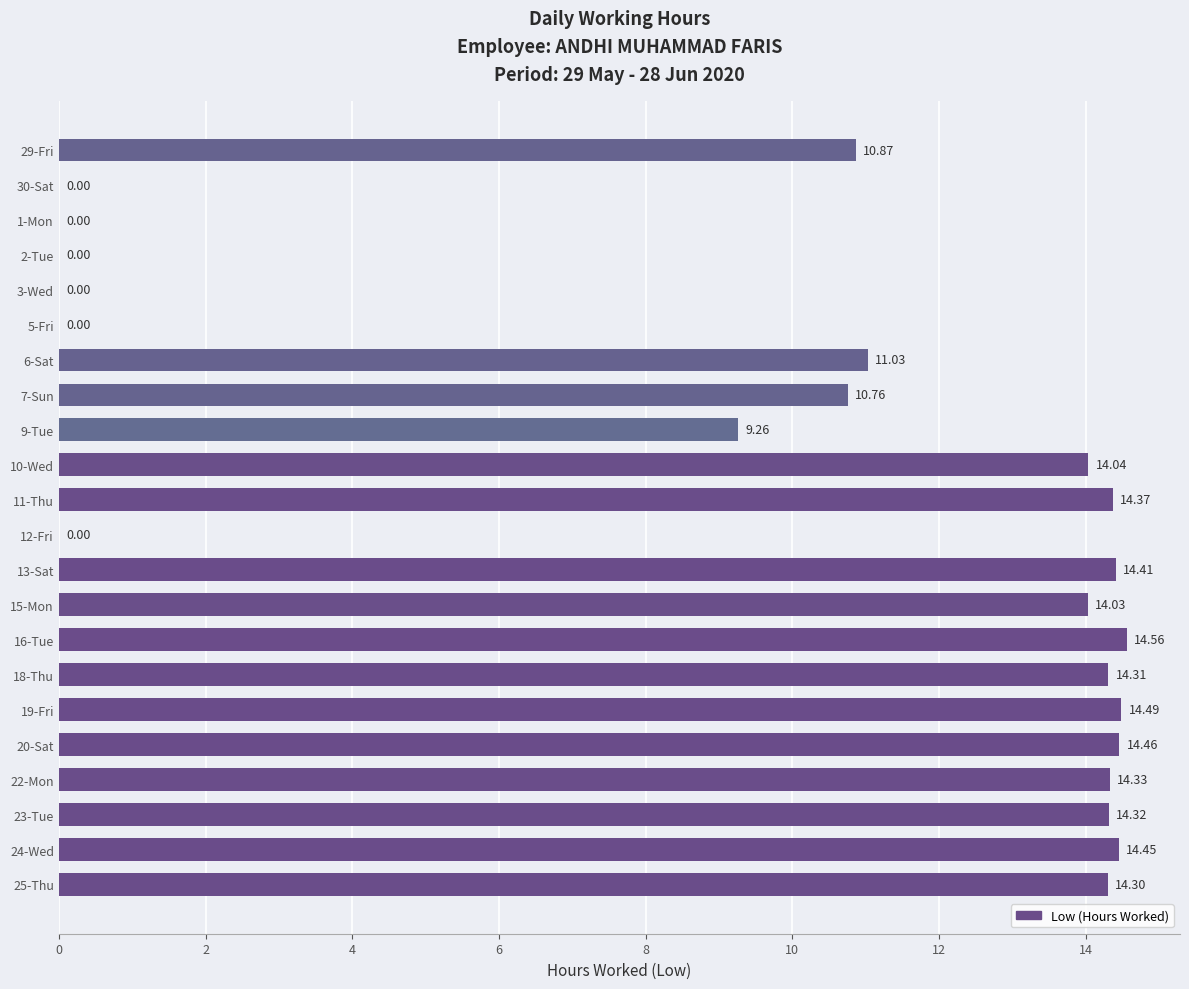

Which has a higher value, 10-Wed or 19-Fri?

19-Fri